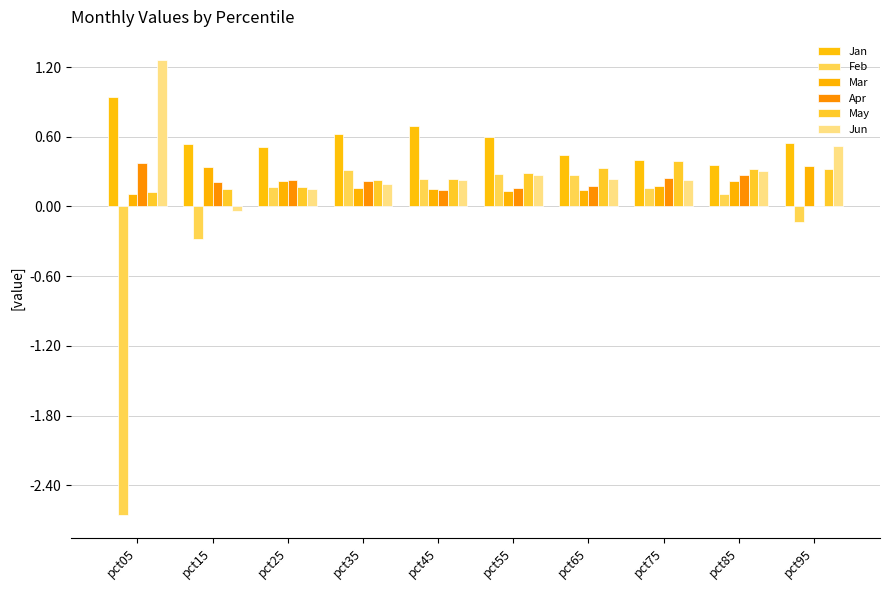

At which category does the chart reach its minimum across all series?

pct05